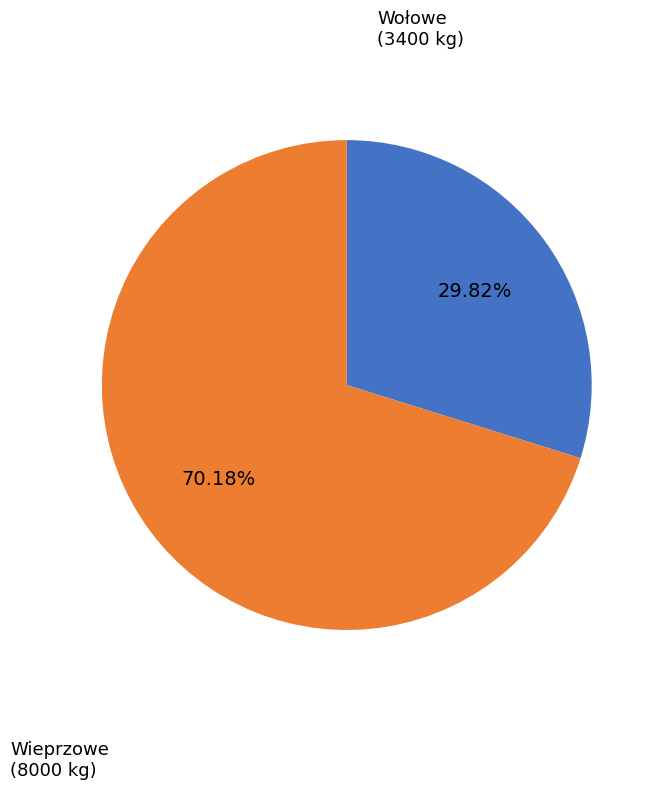

Is there a majority slice in this chart?

Yes